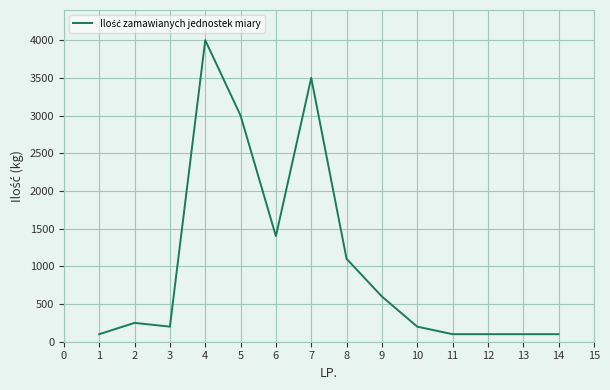

What is the maximum value shown in the chart?

4000